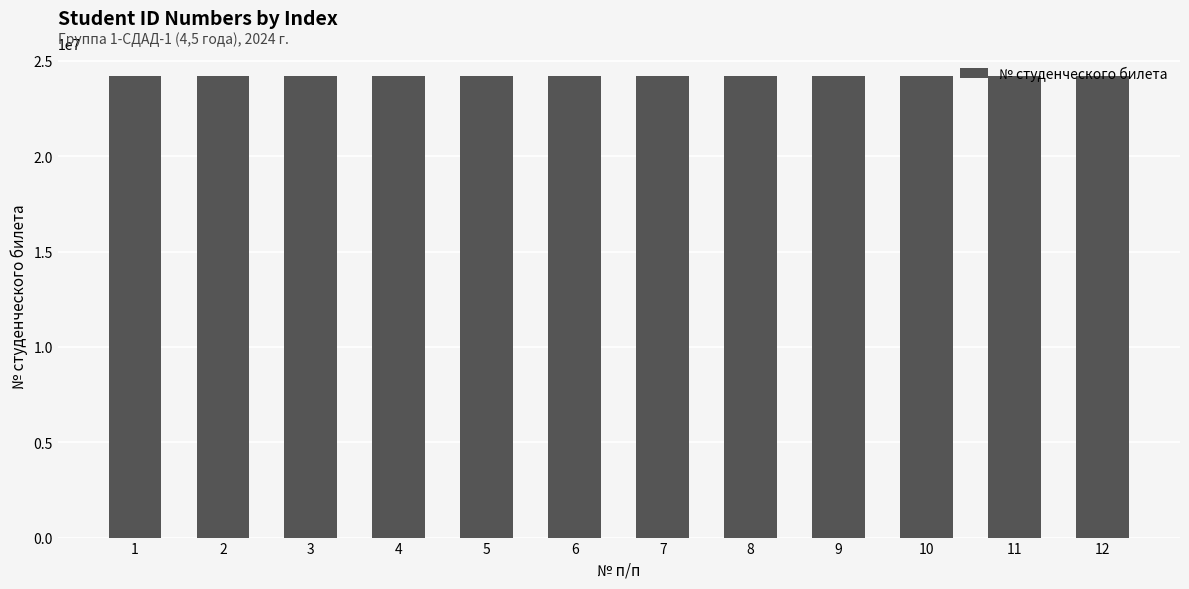

What is the value of the 9th bar from the left?

24200103